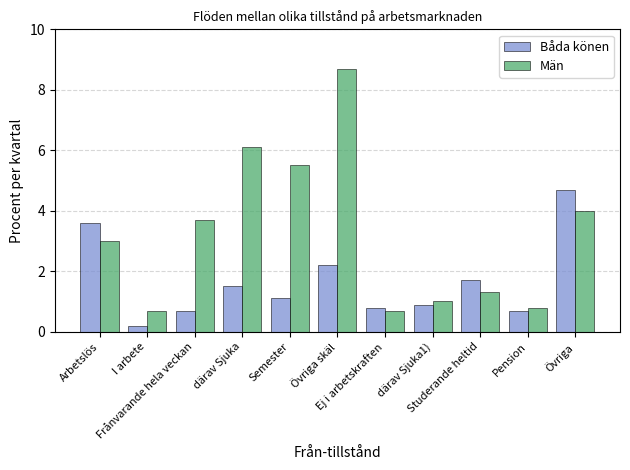

The value of Båda könen at Övriga skäl is 3.7. True or false?

False